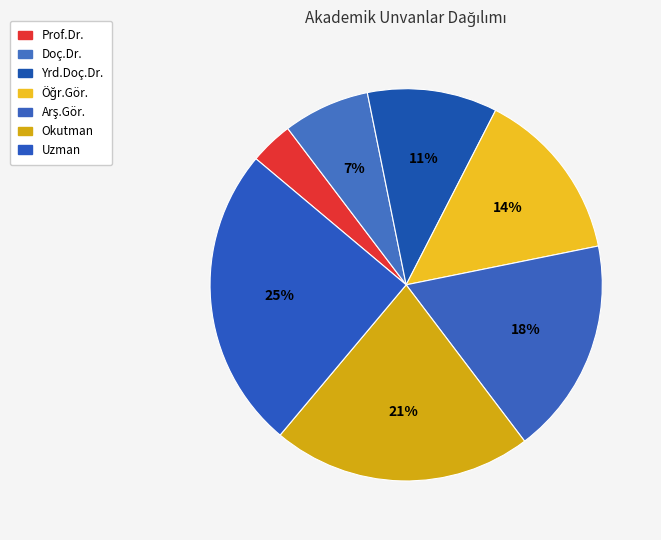

Is it true that Uzman is 25% of the pie?

True